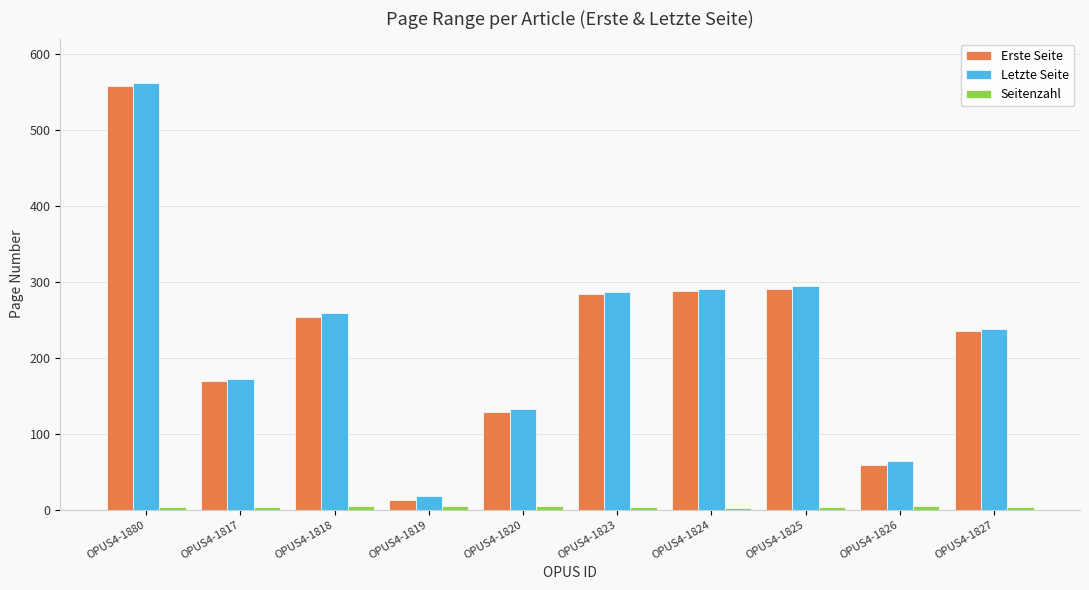

Are the bars horizontal?

No